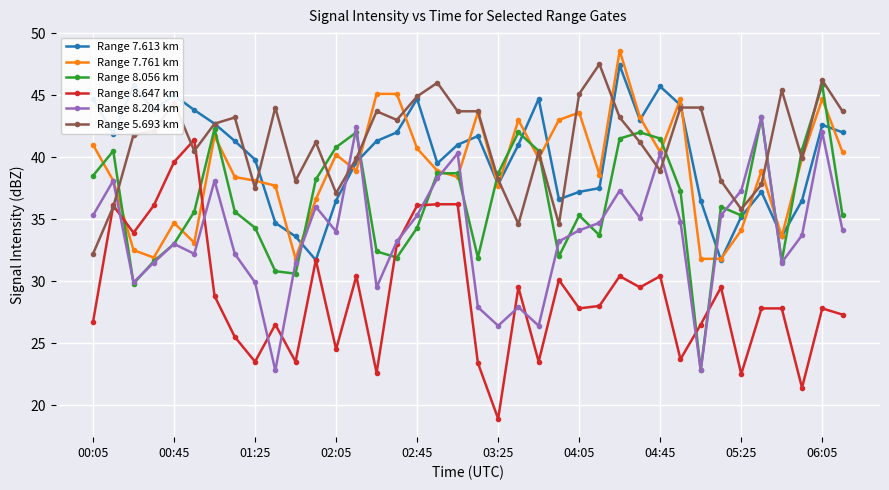

How many interior local valleys does the Range 7.613 km series have?

9